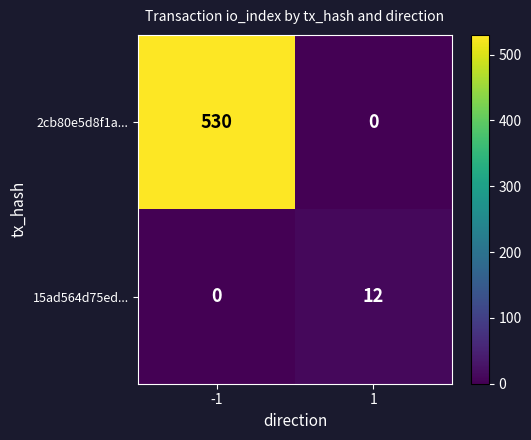

Read the 2cb80e5d8f1a... value at -1, to the nearest 10.

530